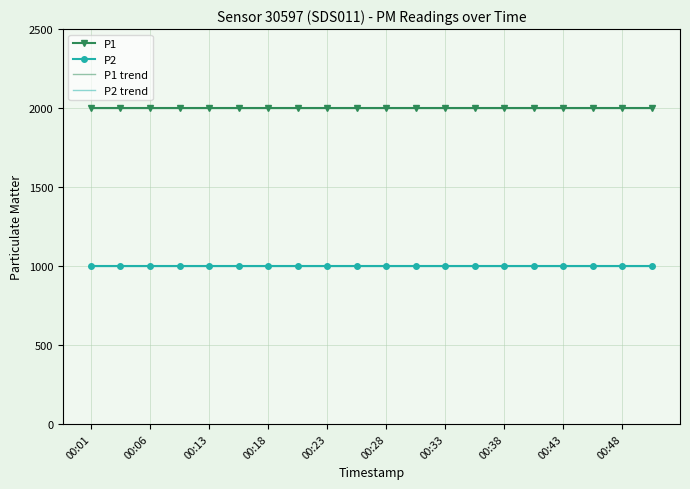

What are all the series names shown in the legend?

P1, P2, P1 trend, P2 trend